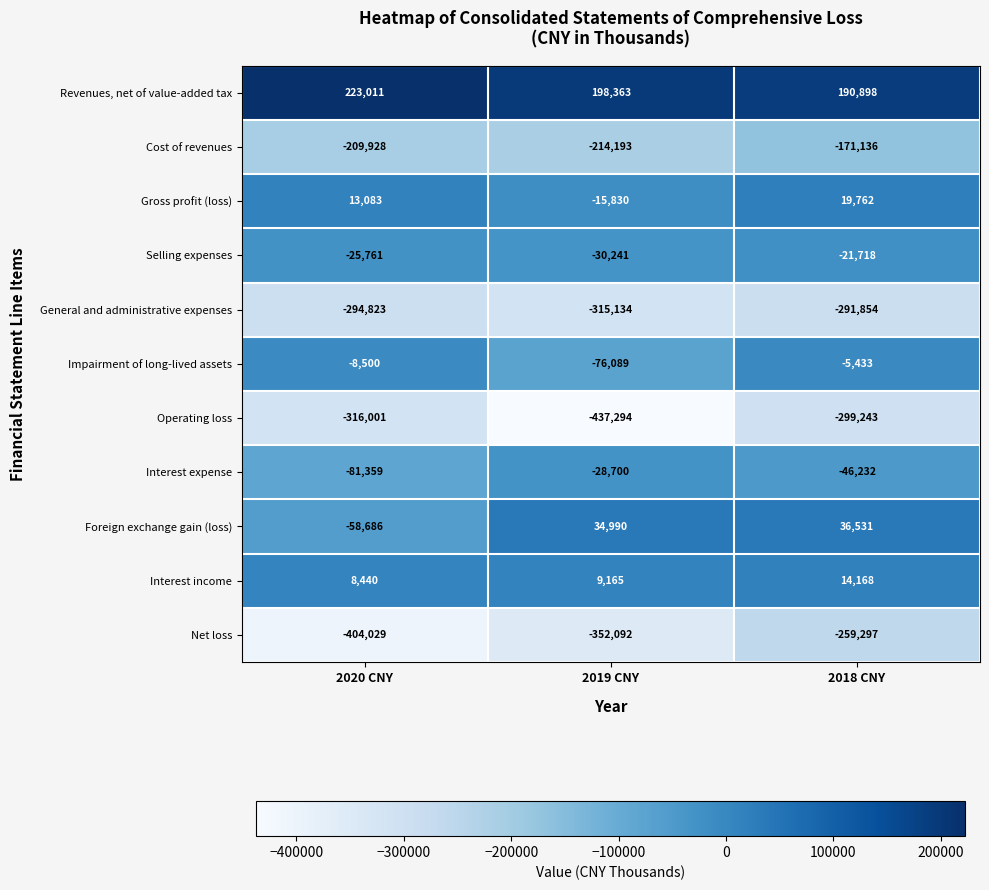

How many Operating loss values are between -437294 and -299243?

3